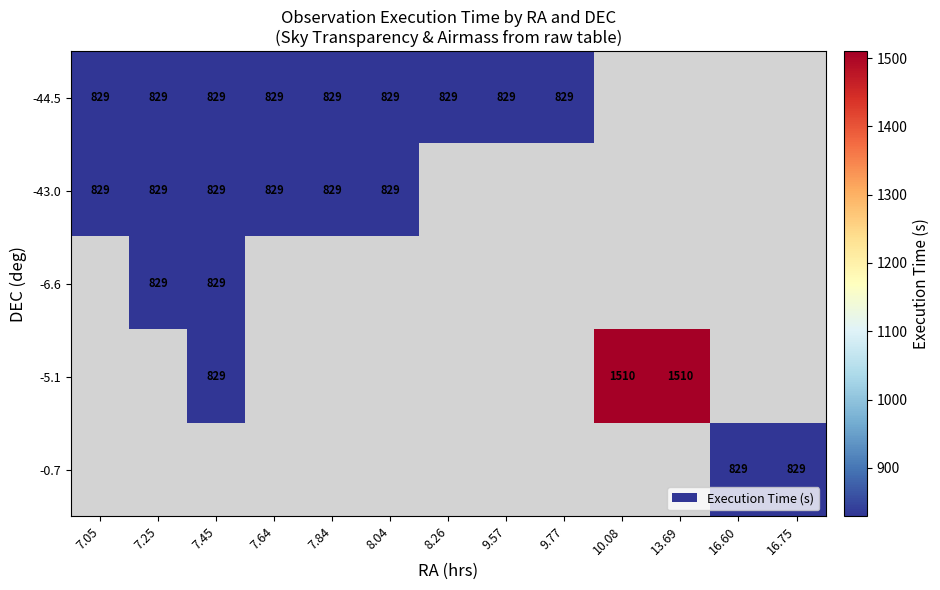

The -43.0 series shows 829 at 7.25. True or false?

True